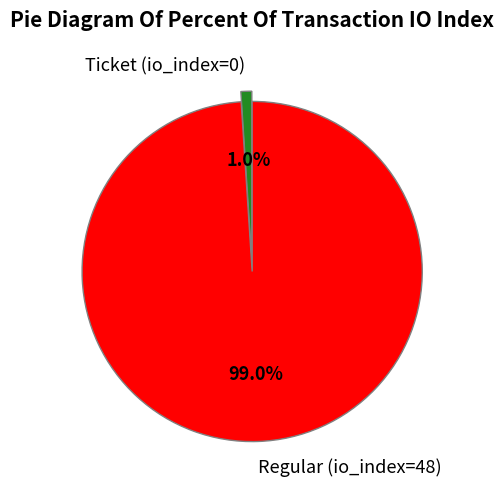

Which slice is the largest?

Regular (io_index=48)